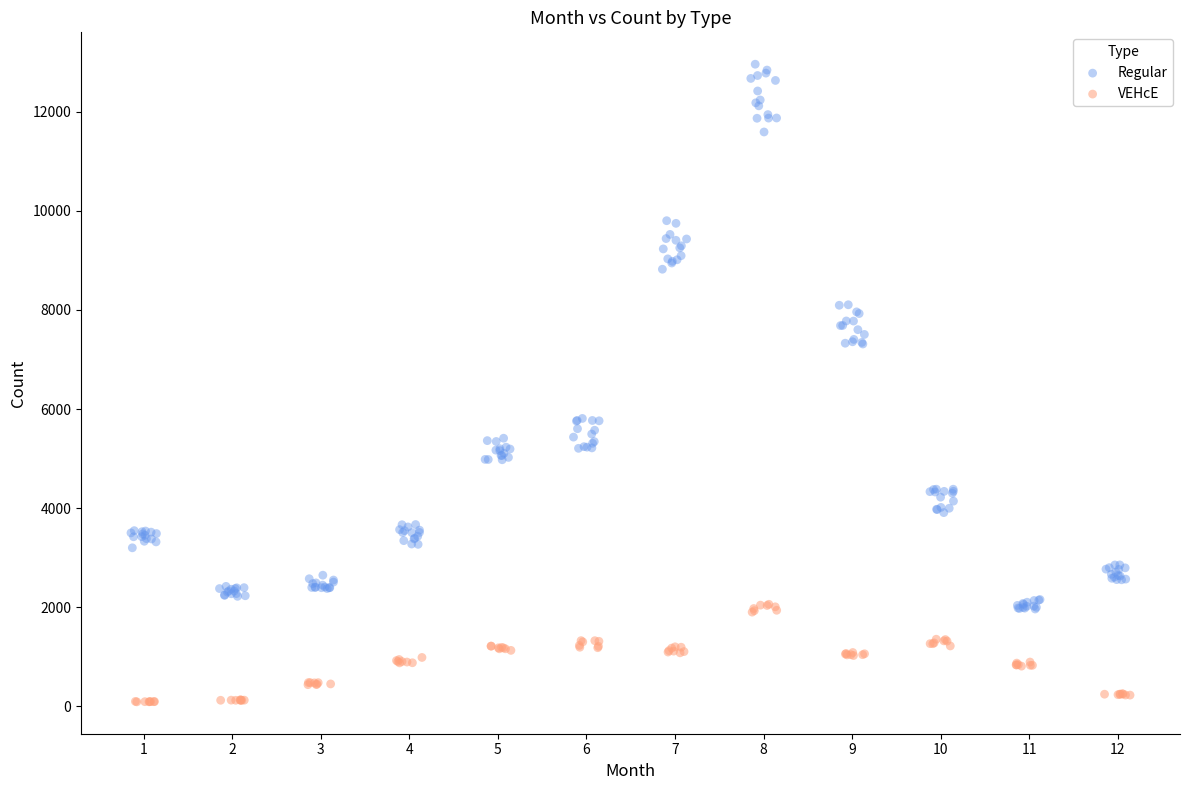

Which series has the largest Y range (max minus min)?

Regular